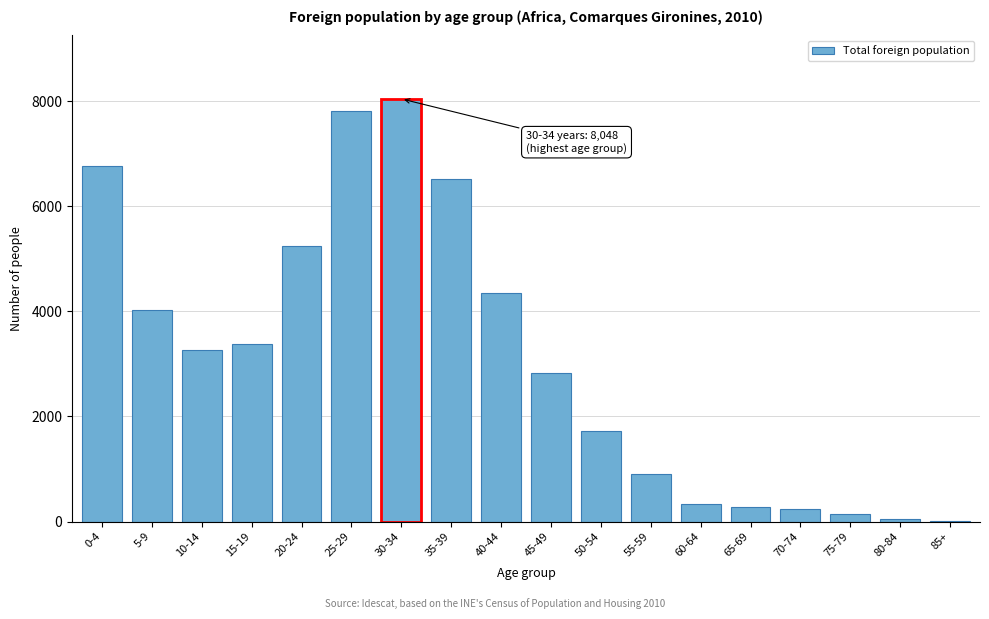

The value at 25-29 is 12285. True or false?

False